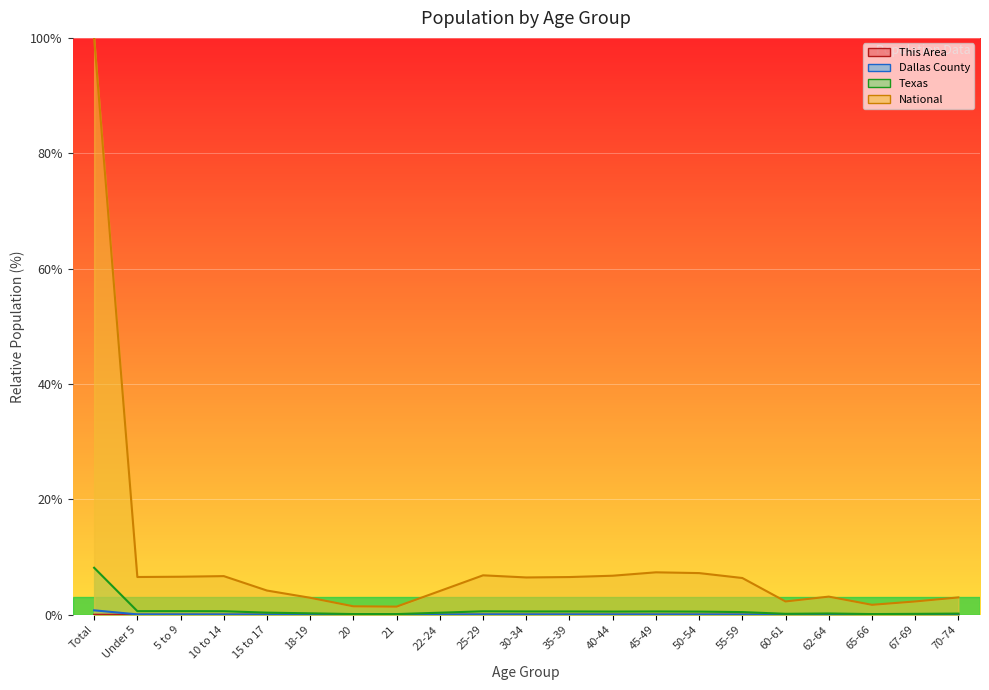

What is the sum of all Texas values?

15.9